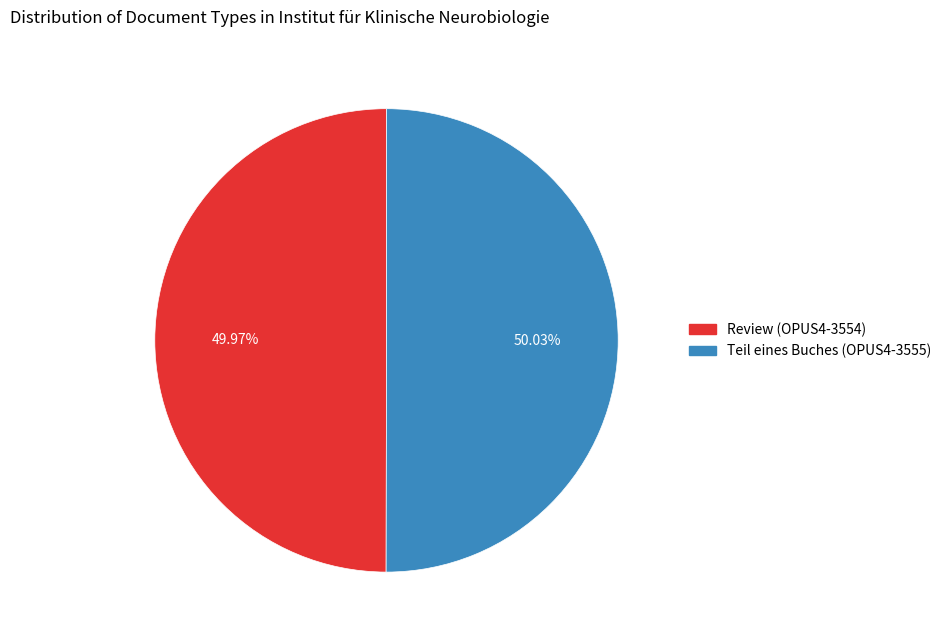

Is it true that Teil eines Buches (OPUS4-3555) is 64% of the pie?

False